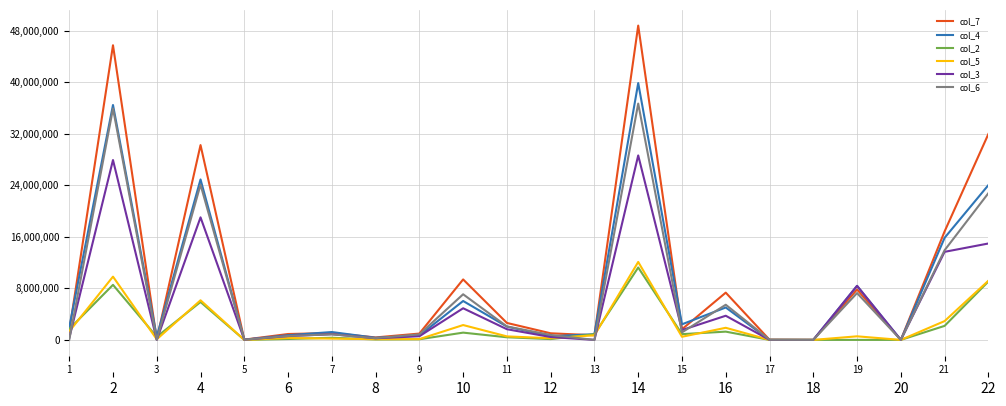

Is the value of col_3 at 14 greater than the value of col_4 at 13?

Yes